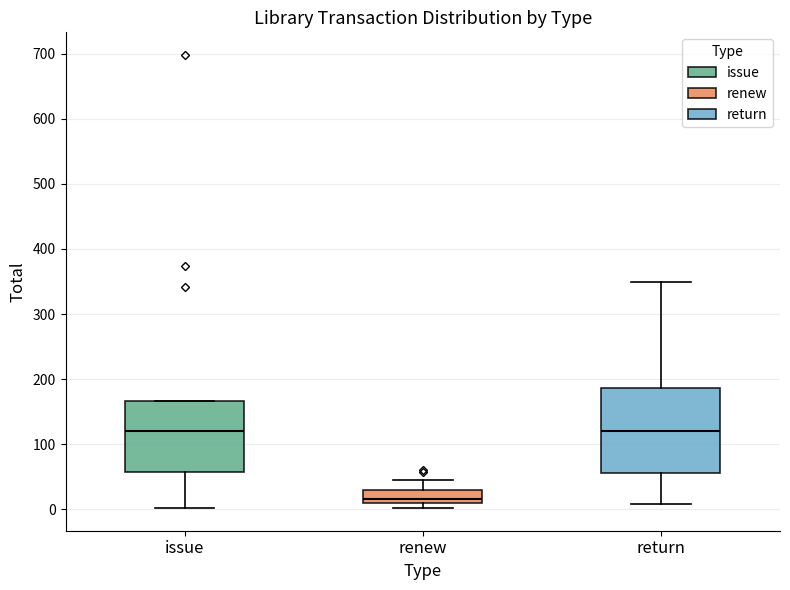

Which box's median line is the lowest?

renew